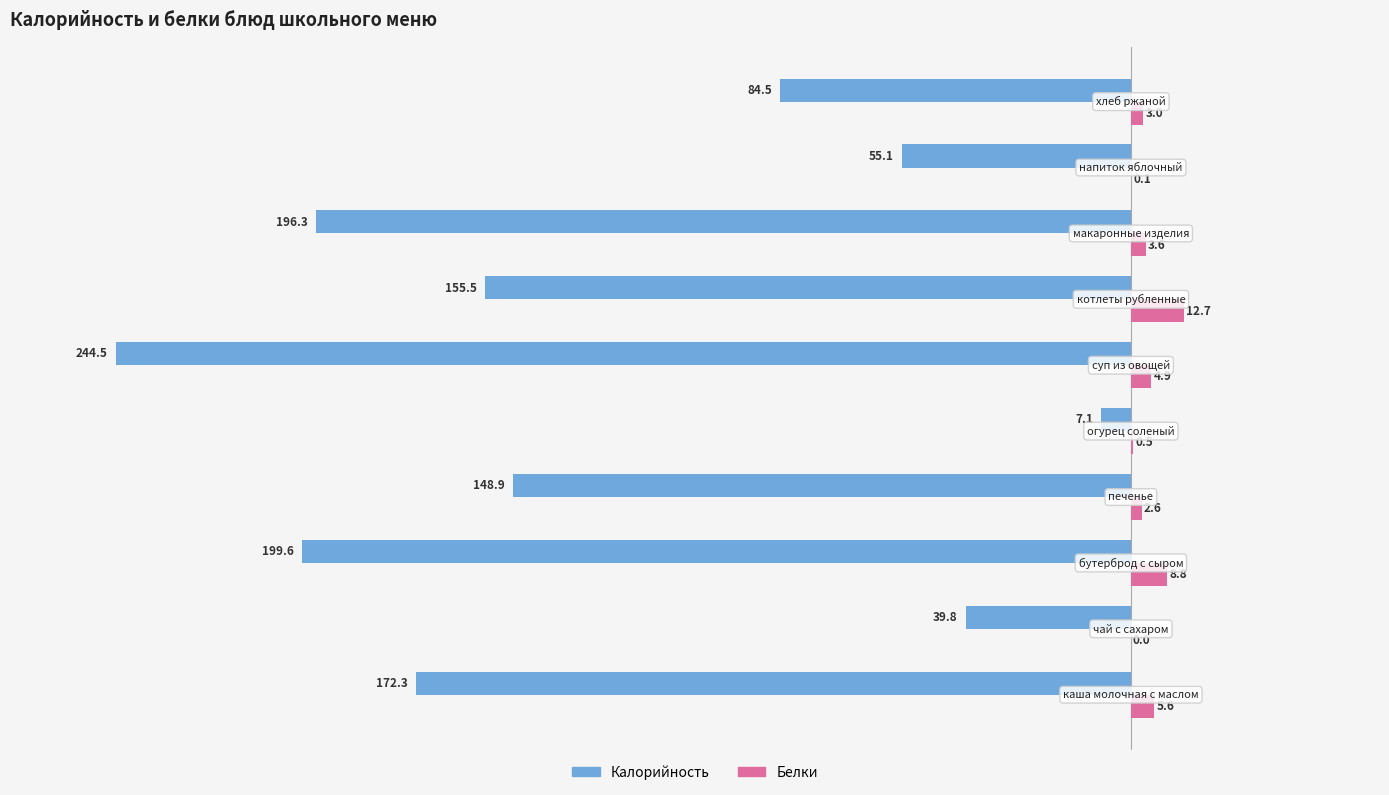

What are all the series names shown in the legend?

Калорийность, Белки